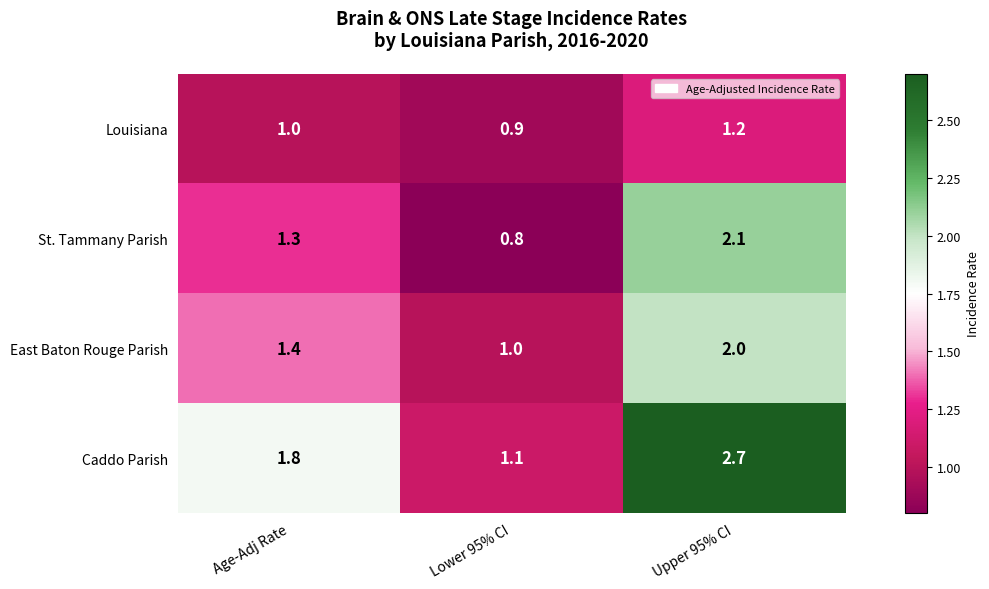

How many data points in St. Tammany Parish are above 1?

2